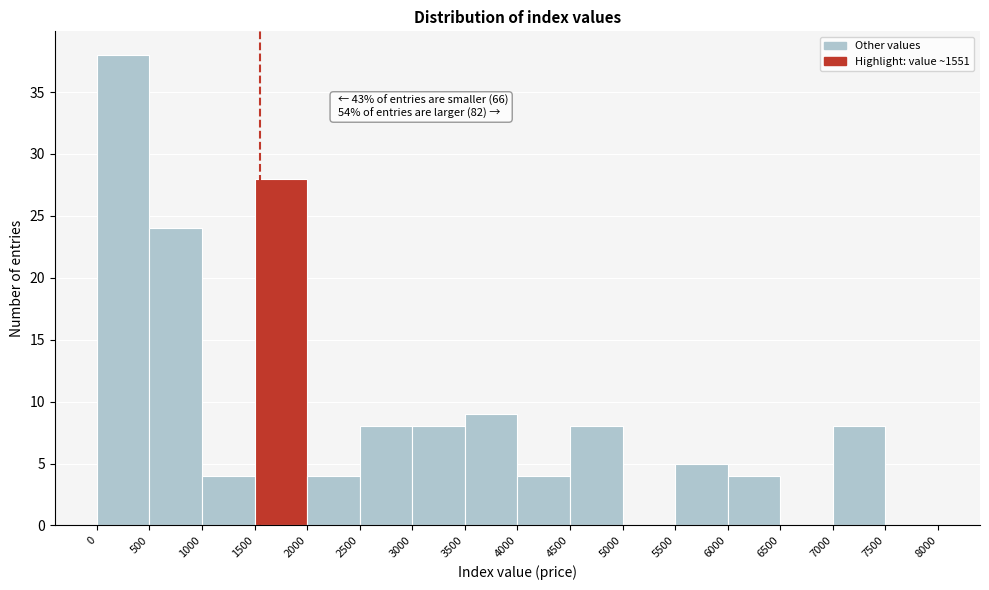

Which range on the x-axis has the tallest bar?

0 to 500